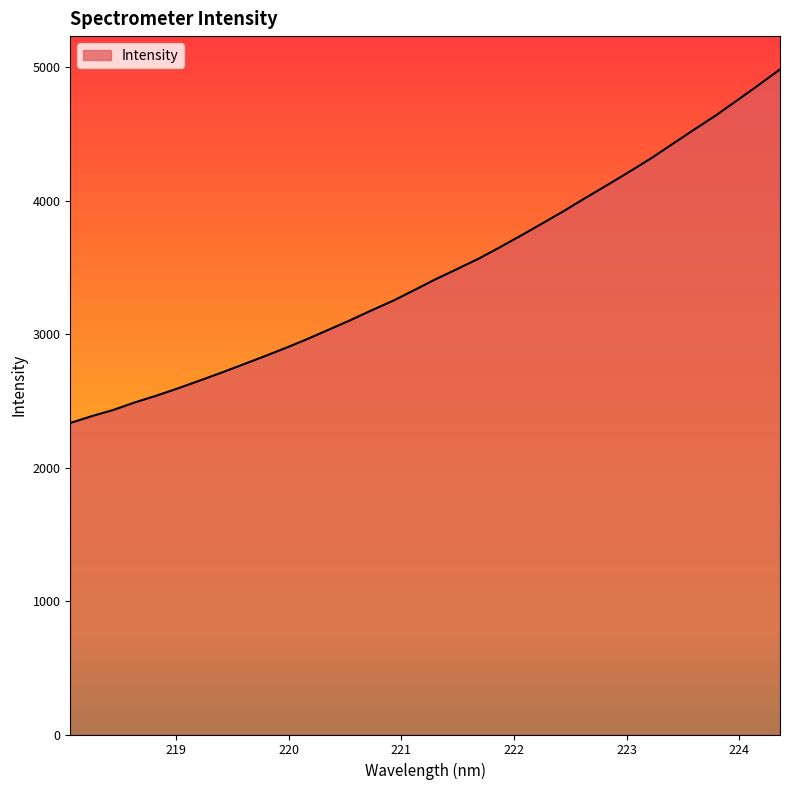

What is the maximum value shown in the chart?

4983.4